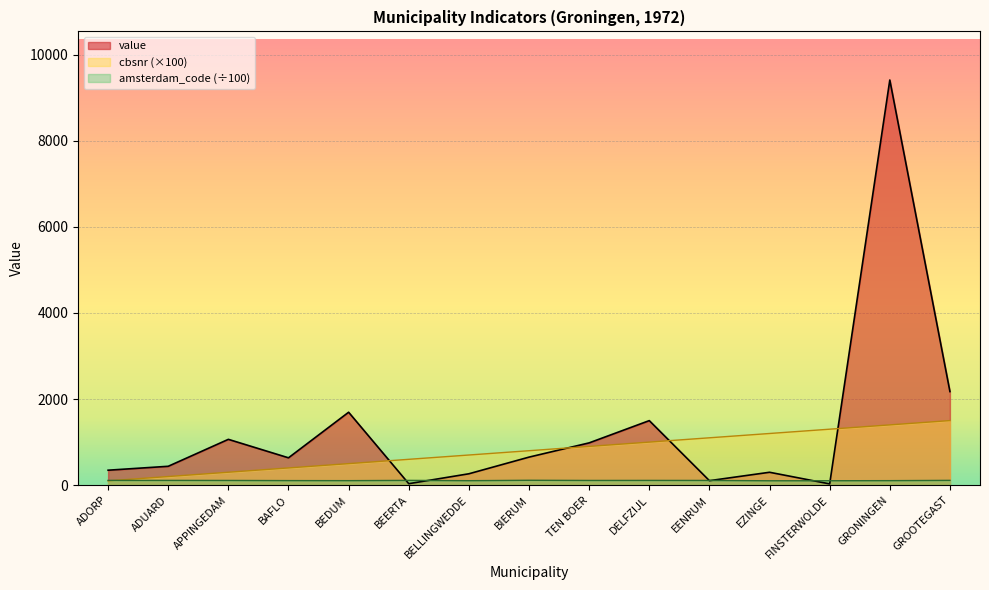

At EZINGE, list the series in order from smallest to largest.

amsterdam_code (÷100), value, cbsnr (×100)